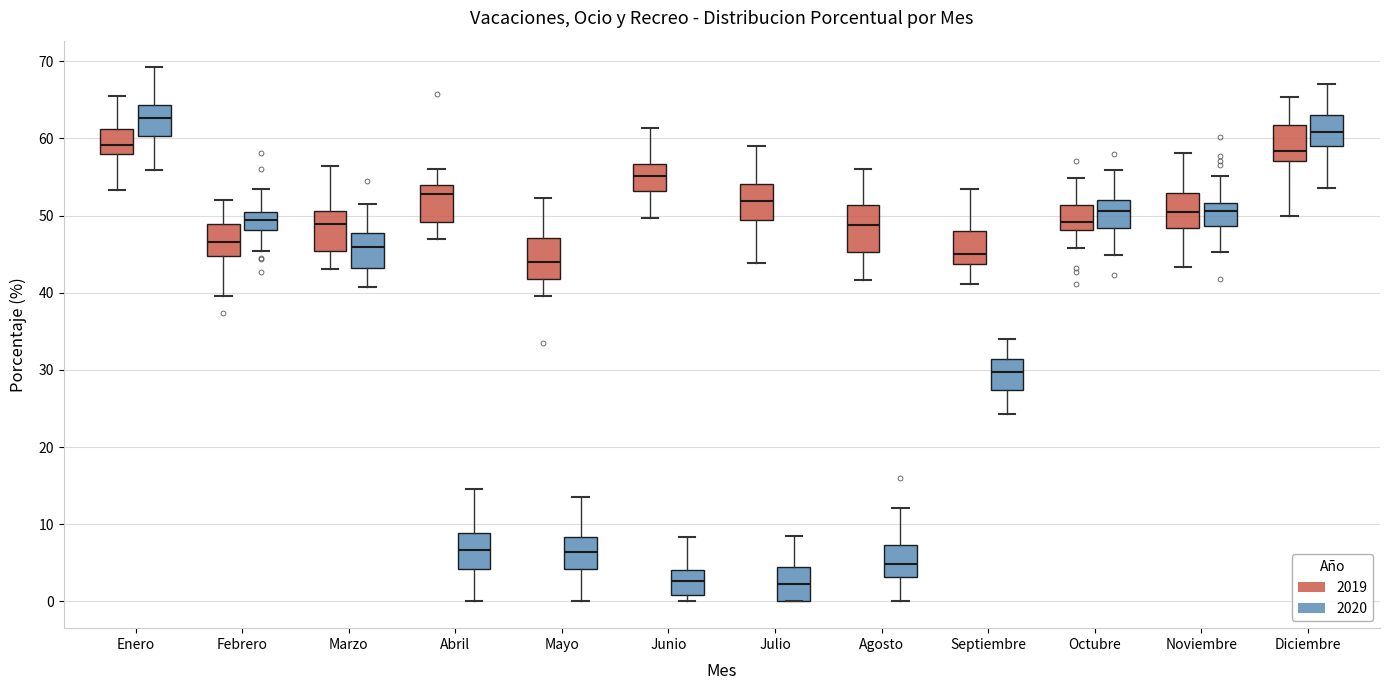

Reading left to right, transcribe this box plot: for each box, give where its median line is, the range the box spans, and where its two whiskers end, as read against the y-axis. The values are not printed on the chart, so give them approximately, as read against the axis.

Enero (2019): median 59, box 58 to 61, whiskers 53 to 66
Enero (2020): median 63, box 60 to 64, whiskers 56 to 69
Febrero (2019): median 47, box 45 to 49, whiskers 40 to 52
Febrero (2020): median 49, box 48 to 50, whiskers 45 to 53
Marzo (2019): median 49, box 45 to 51, whiskers 43 to 56
Marzo (2020): median 46, box 43 to 48, whiskers 41 to 52
Abril (2019): median 53, box 49 to 54, whiskers 47 to 56
Abril (2020): median 7, box 4 to 9, whiskers 0 to 15
Mayo (2019): median 44, box 42 to 47, whiskers 40 to 52
Mayo (2020): median 6, box 4 to 8, whiskers 0 to 14
Junio (2019): median 55, box 53 to 57, whiskers 50 to 61
Junio (2020): median 3, box 1 to 4, whiskers 0 to 8
Julio (2019): median 52, box 49 to 54, whiskers 44 to 59
Julio (2020): median 2, box 0 to 4, whiskers 0 to 9
Agosto (2019): median 49, box 45 to 51, whiskers 42 to 56
Agosto (2020): median 5, box 3 to 7, whiskers 0 to 12
Septiembre (2019): median 45, box 44 to 48, whiskers 41 to 53
Septiembre (2020): median 30, box 27 to 31, whiskers 24 to 34
Octubre (2019): median 49, box 48 to 51, whiskers 46 to 55
Octubre (2020): median 51, box 48 to 52, whiskers 45 to 56
Noviembre (2019): median 50, box 48 to 53, whiskers 43 to 58
Noviembre (2020): median 51, box 49 to 52, whiskers 45 to 55
Diciembre (2019): median 58, box 57 to 62, whiskers 50 to 65
Diciembre (2020): median 61, box 59 to 63, whiskers 54 to 67